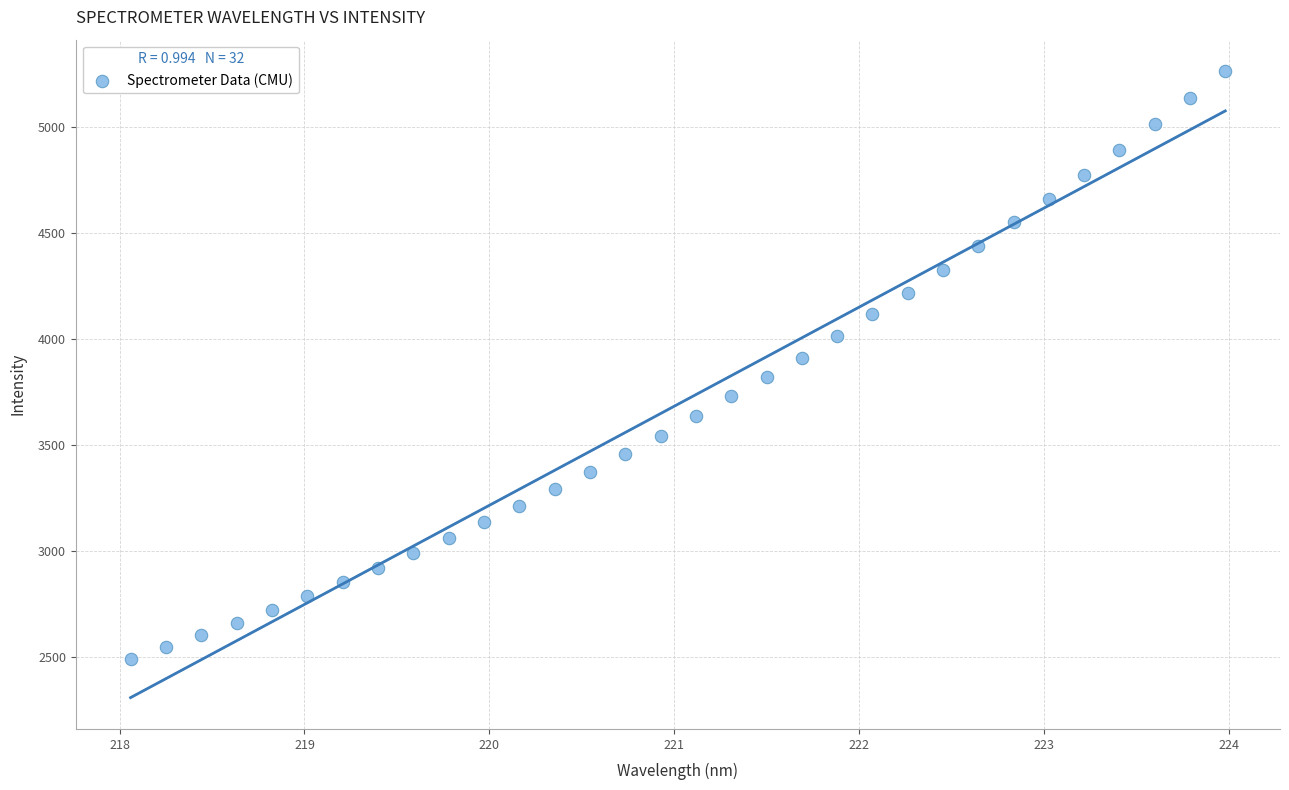

What is the range of X values (max minus min)?

5.9